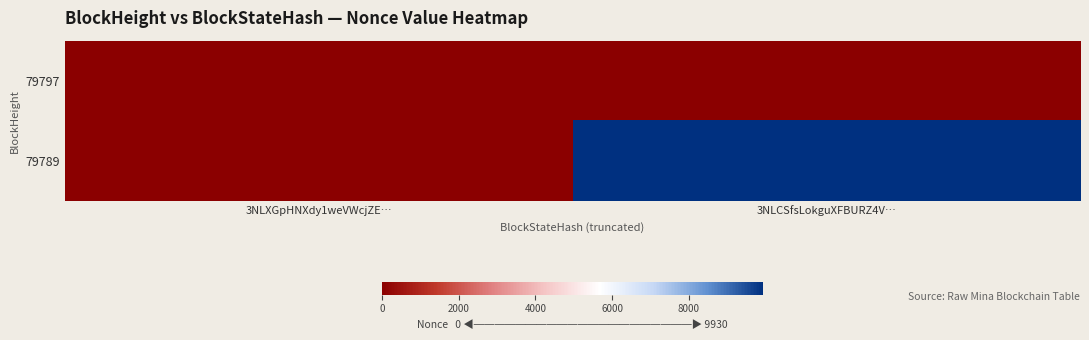

Reading left to right, transcribe all the data shown in this chart.

79797: 3NLXGpHNXdy1weVWcjZE…=0	3NLCSfsLokguXFBURZ4V…=0
79789: 3NLXGpHNXdy1weVWcjZE…=0	3NLCSfsLokguXFBURZ4V…=9930